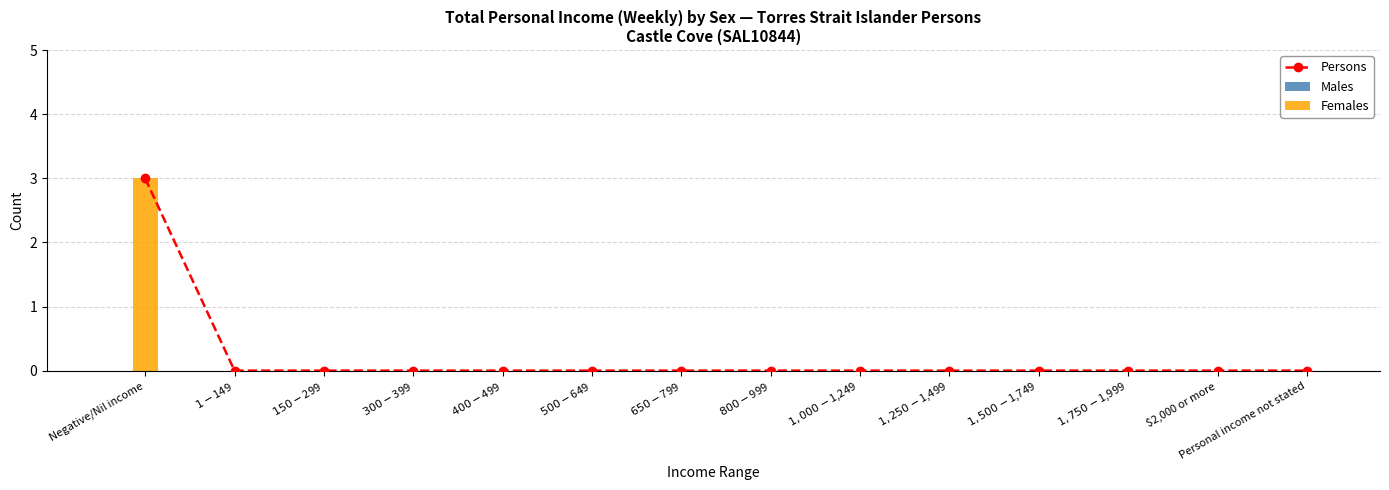

What is the sum of all Females values?

3